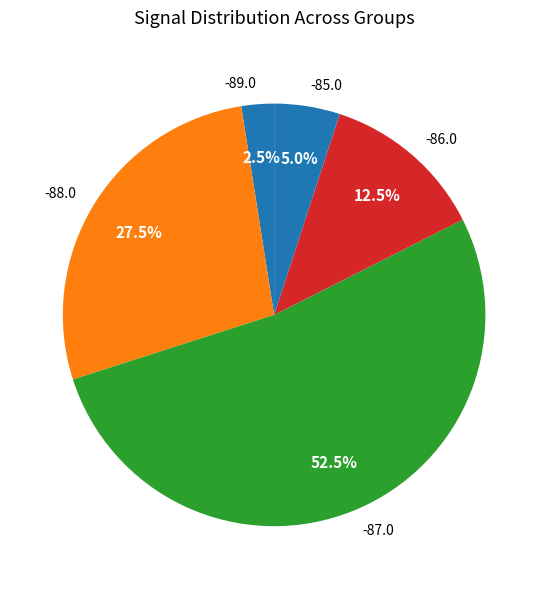

What percentage is NOT represented by -87.0?

47.5%